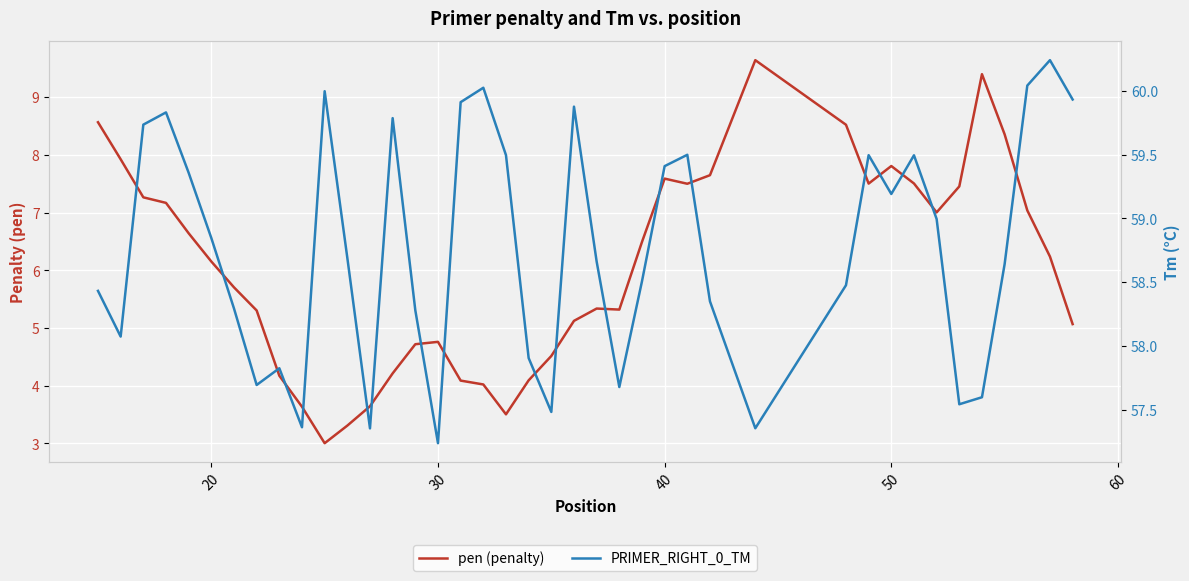

What is the lowest value of the pen (penalty) series?

3.0